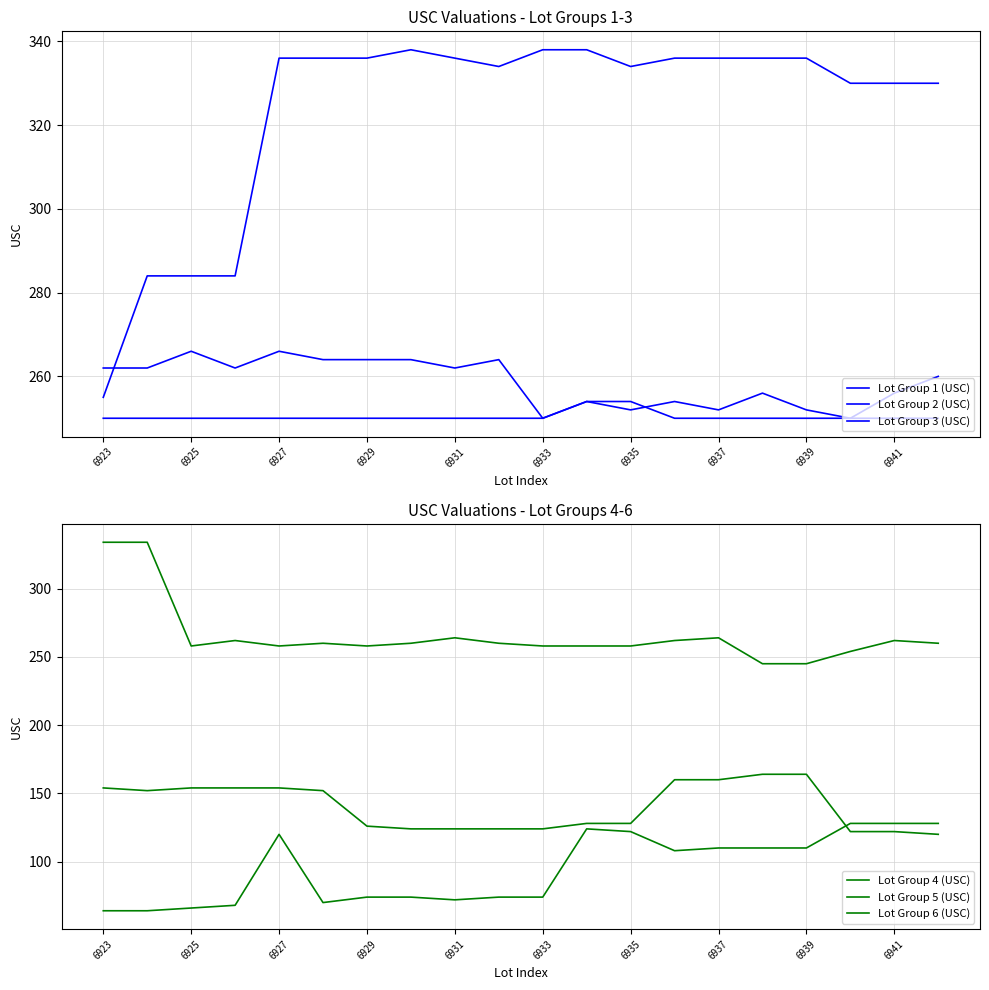

True or false: Lot Group 3 (USC) and Lot Group 1 (USC) intersect in this chart.

False